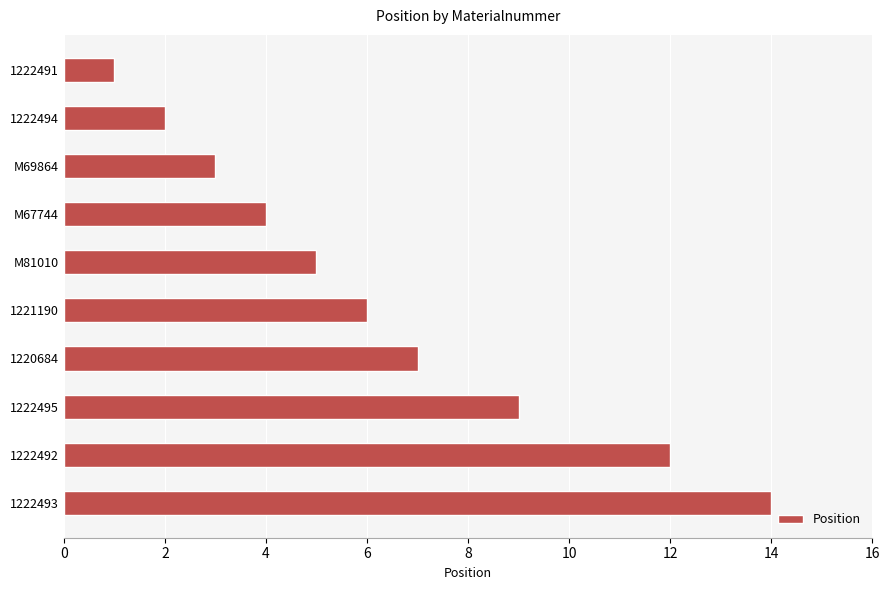

What is the label of the 3rd bar from the top?

M69864